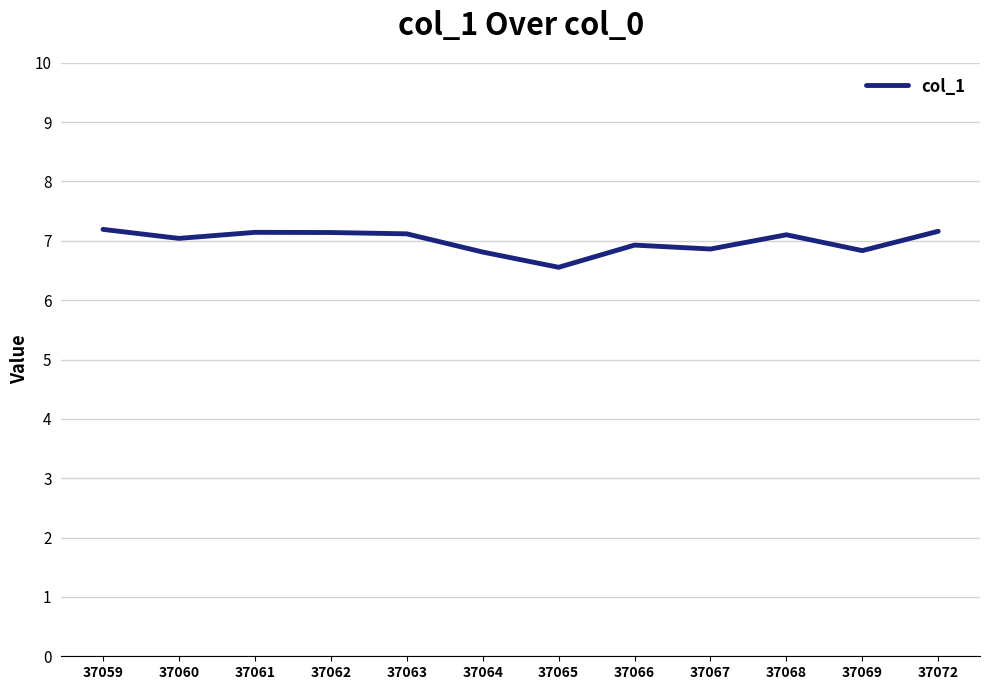

What is the greatest value displayed?

7.2